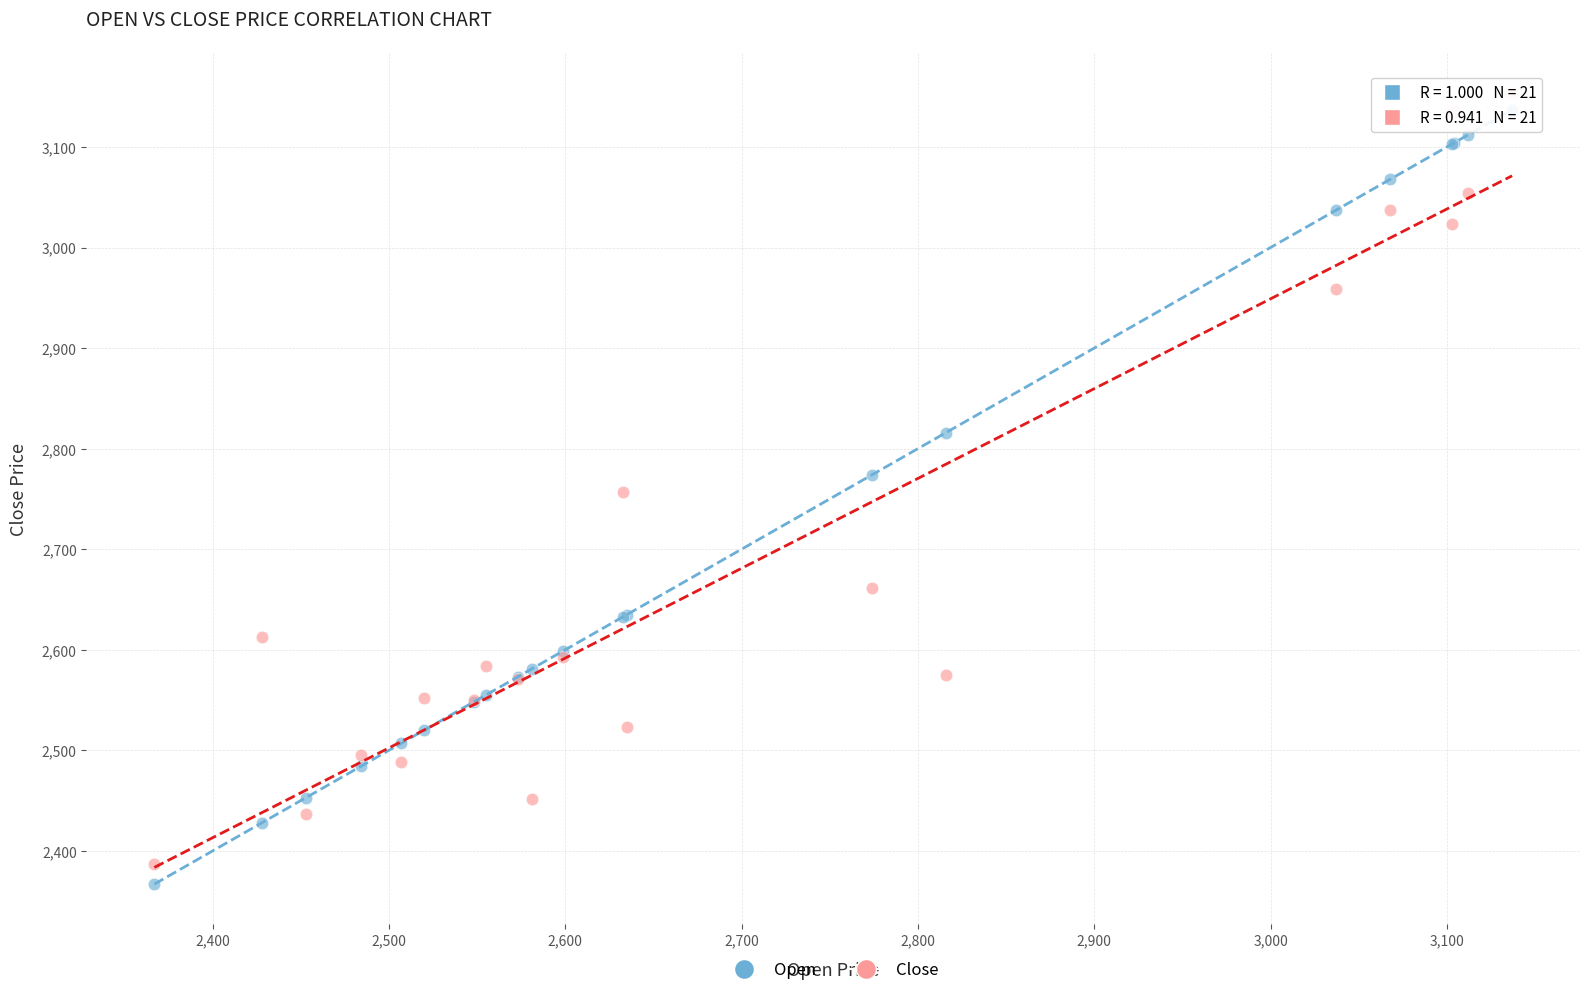

What is the X range (max minus min) for the scatter plot?

770